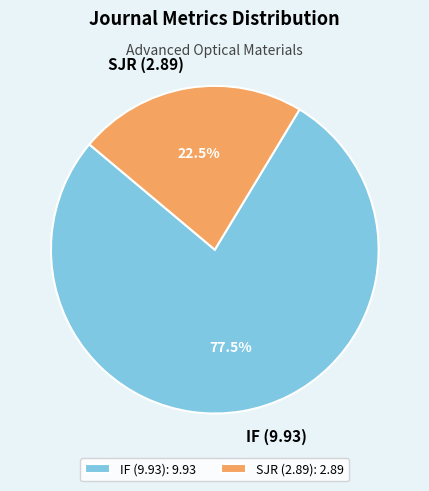

To the nearest percent, what is the combined percentage of IF (9.93) and SJR (2.89)?

100%